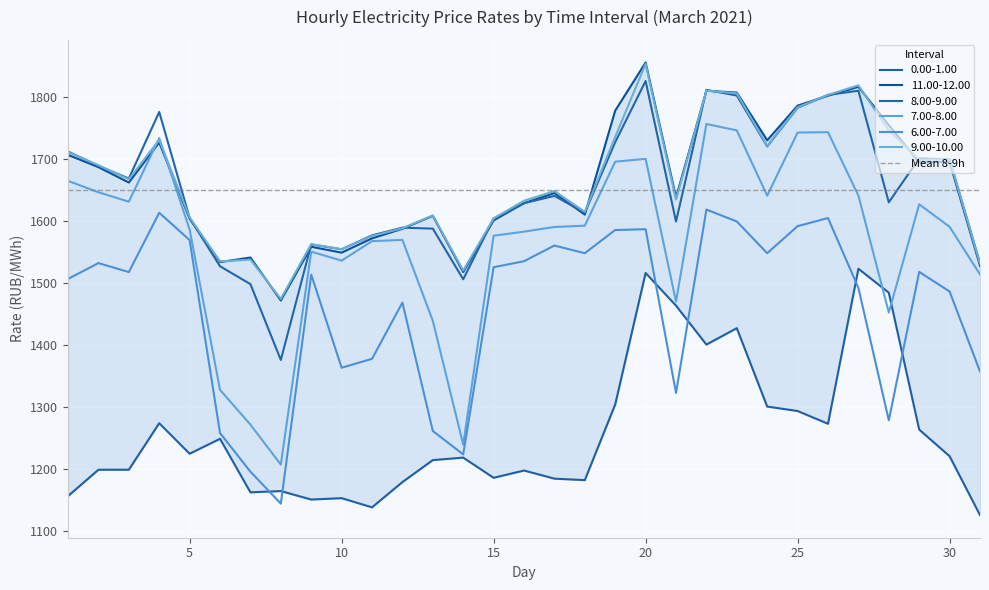

Which series has the largest range (max minus min)?

7.00-8.00